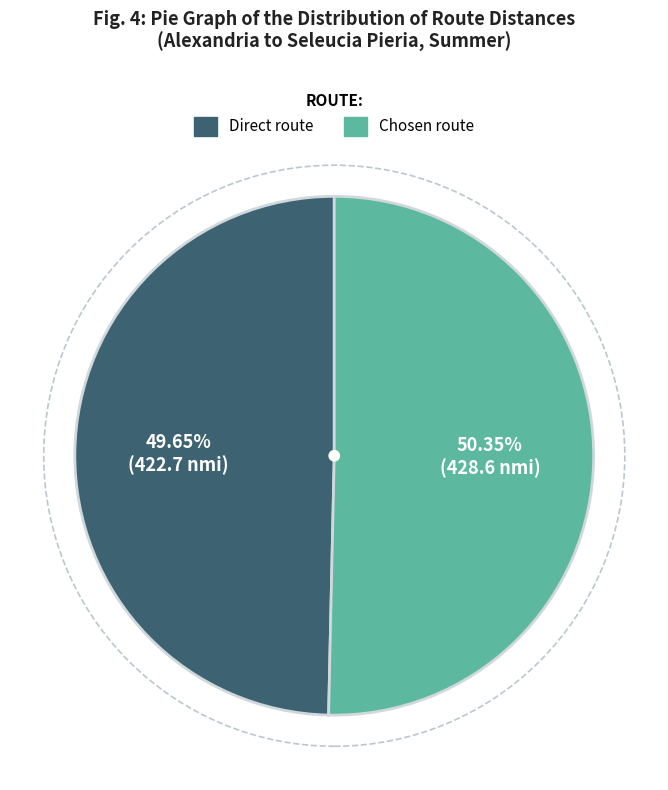

Does Chosen route account for over 50% of the chart?

Yes